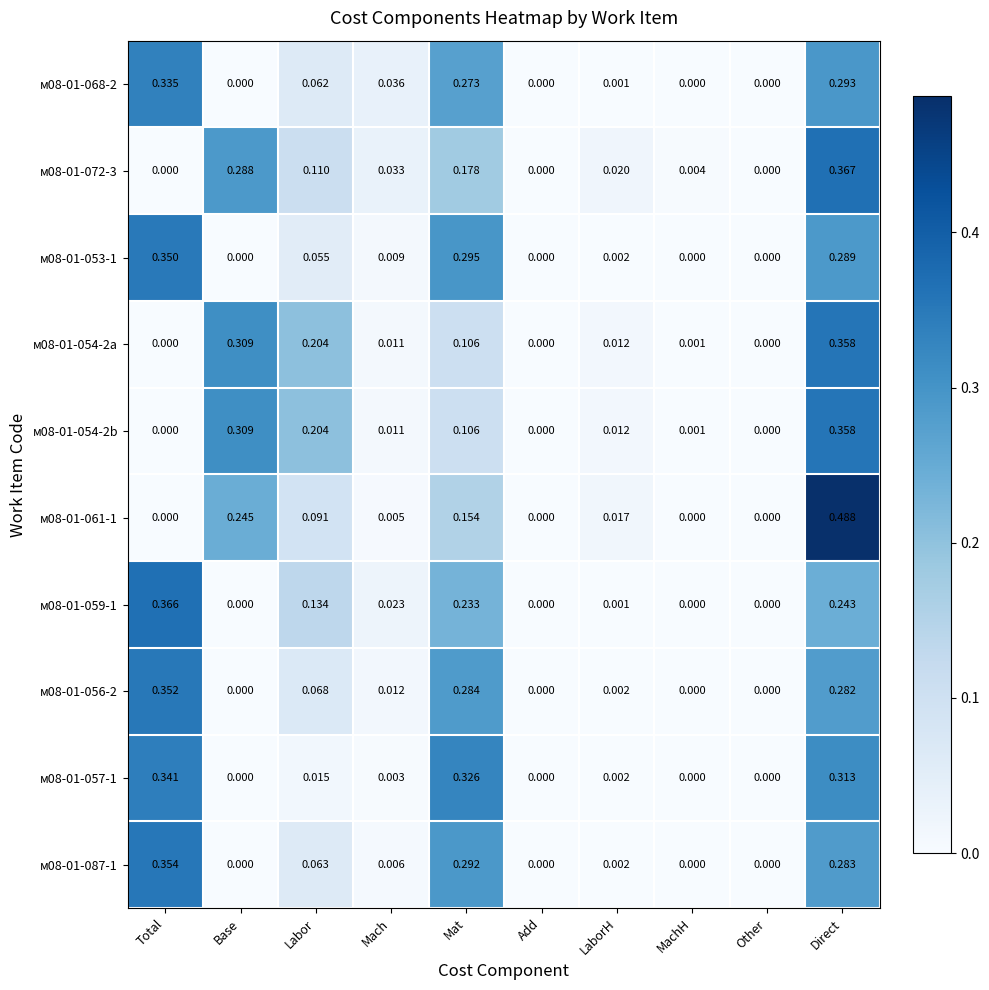

At which category is the sum across all series the highest?

Direct